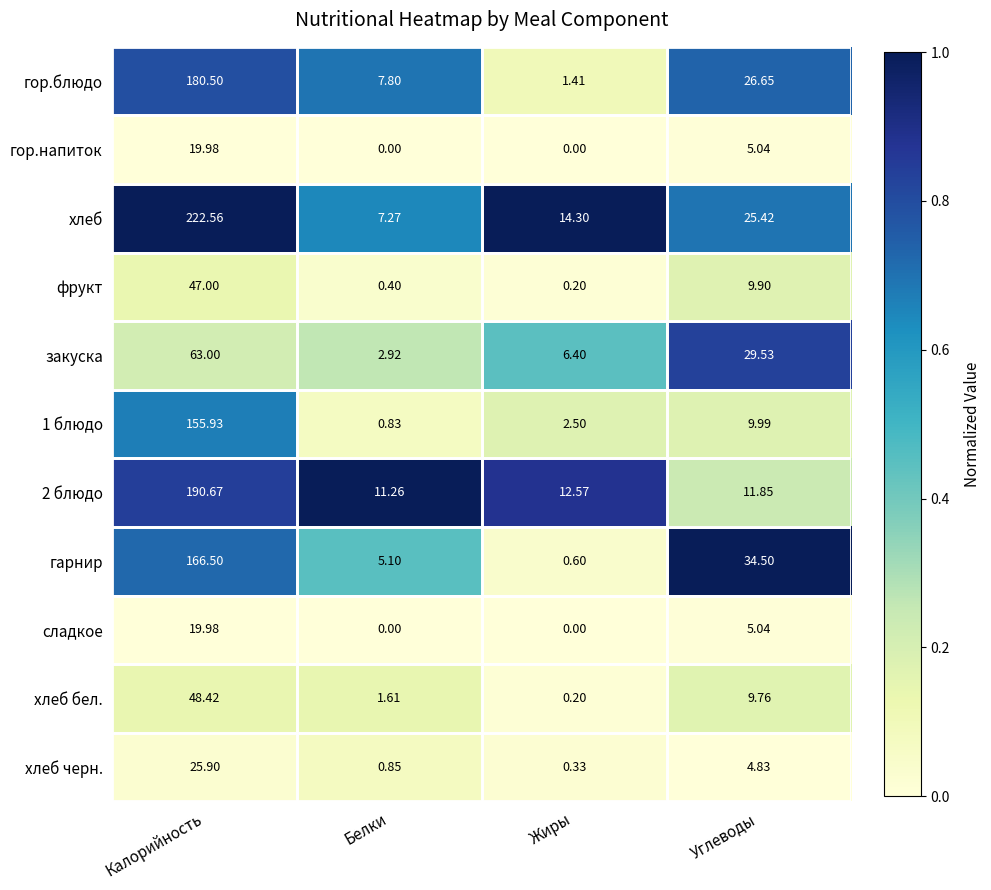

How many values in the хлеб series exceed 25?

2